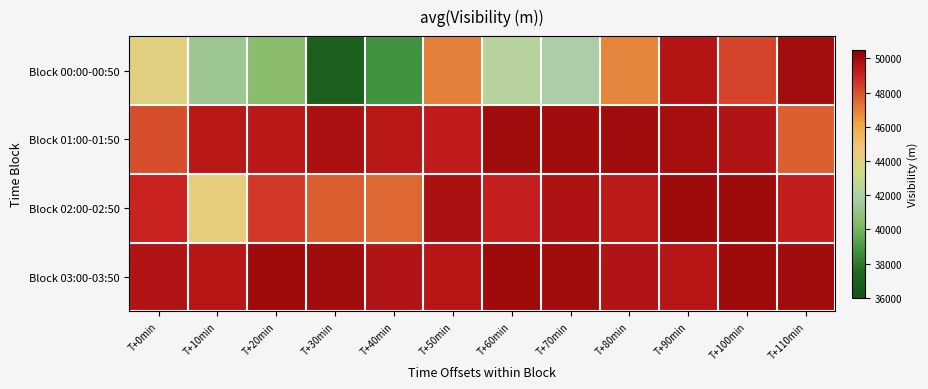

At which category does the chart reach its minimum across all series?

T+30min